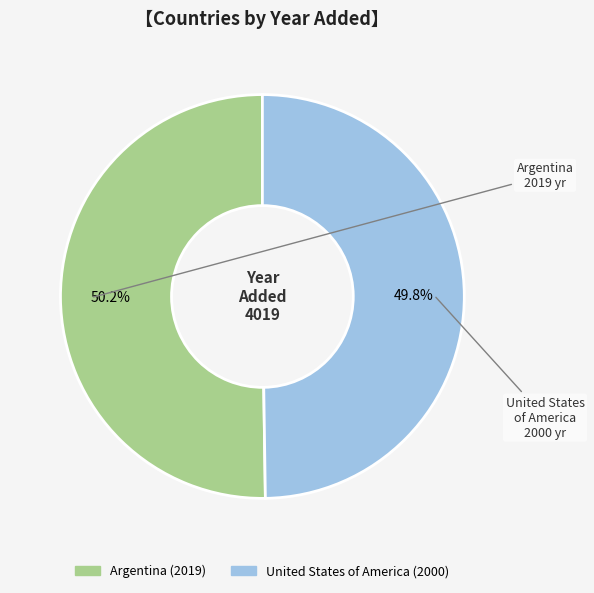

Count the number of slices in the pie.

2